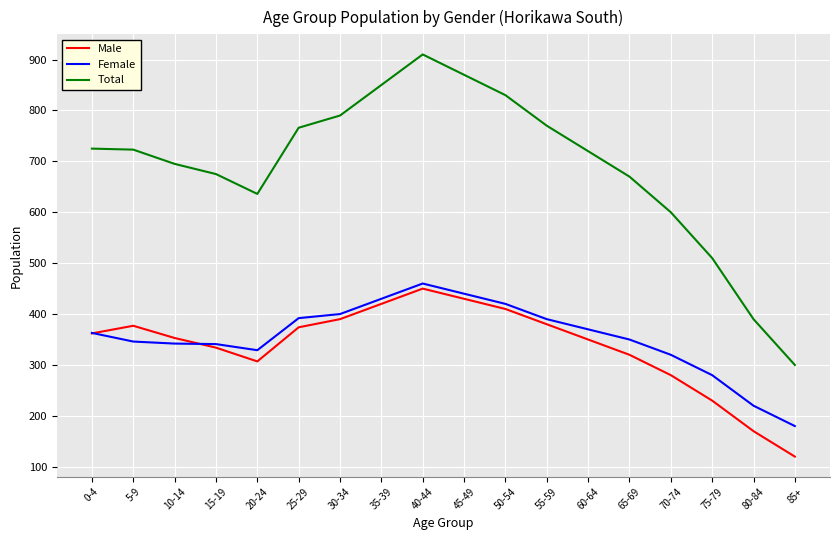

True or false: Total has a value of 1258 at 35-39.

False